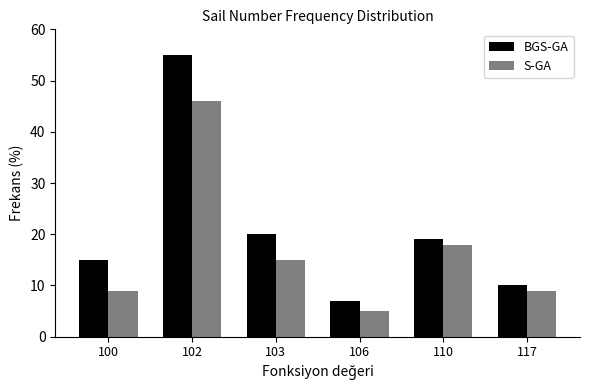

Reading left to right, transcribe all the data shown in this chart.

BGS-GA: 15	55	20	7	19	10
S-GA: 9	46	15	5	18	9